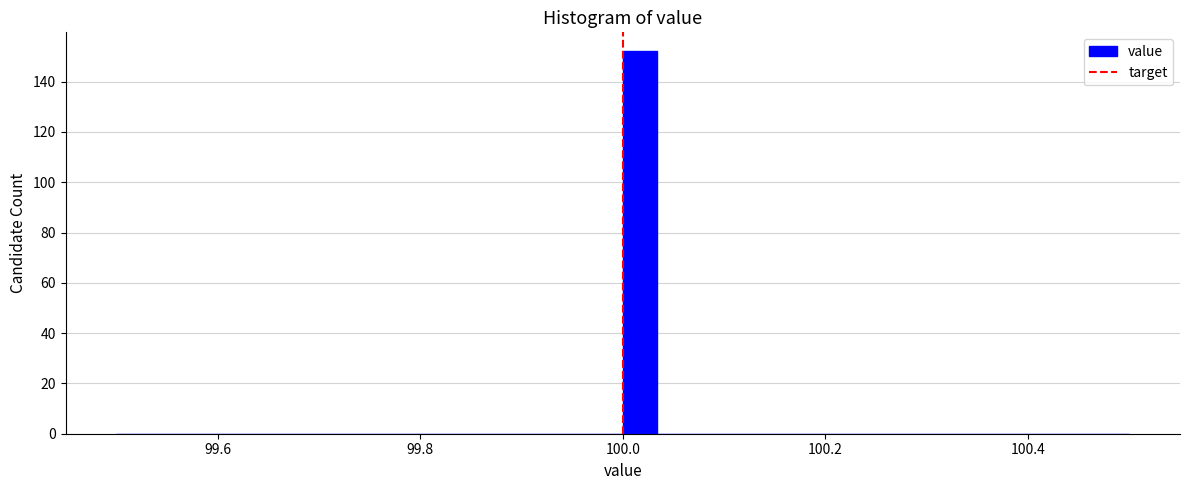

Around what value on the x-axis is the tallest bar? Give the approximate position of its centre, as read against the axis.

100.02